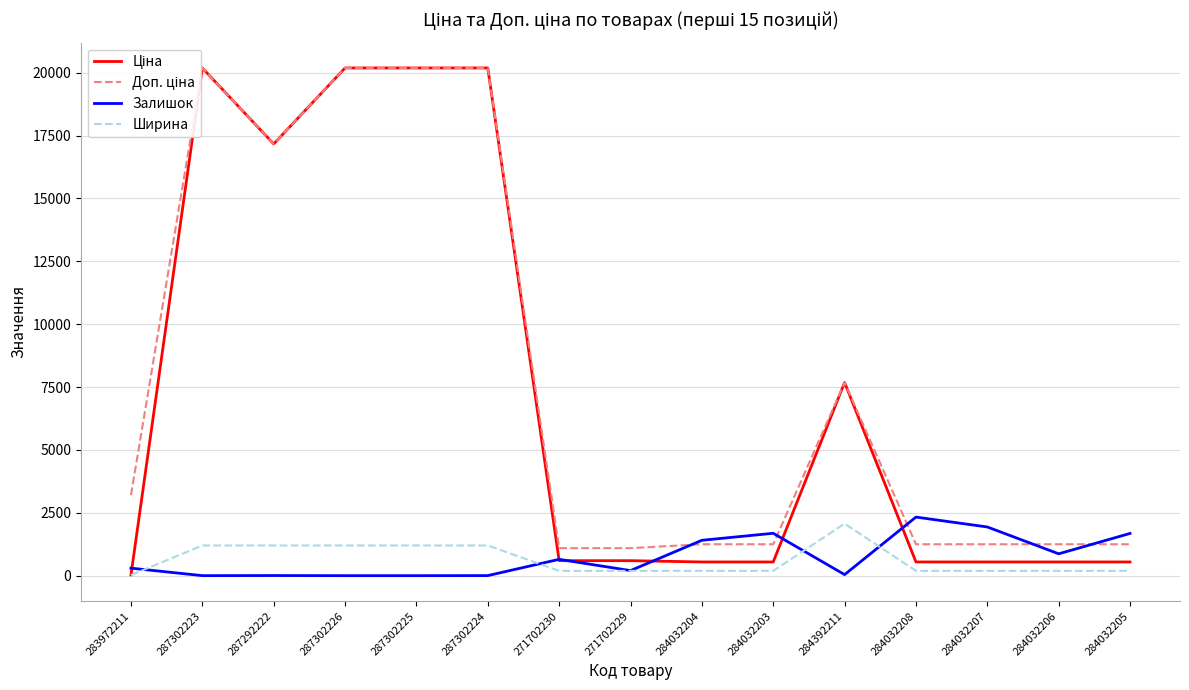

Reading left to right, what are all the values shown in this chart?

Ціна: 283972211=32.0	287302223=20186.0	287292222=17165.0	287302226=20186.0	287302225=20186.0	287302224=20186.0	271702230=596.5	271702229=596.5	284032204=545.0	284032203=545.0	284392211=7680.9	284032208=545.0	284032207=545.0	284032206=545.0	284032205=545.0
Доп. ціна: 283972211=3205.0	287302223=20186.0	287292222=17165.0	287302226=20186.0	287302225=20186.0	287302224=20186.0	271702230=1093.7	271702229=1093.7	284032204=1249.1	284032203=1249.1	284392211=7680.9	284032208=1249.1	284032207=1249.1	284032206=1249.1	284032205=1249.1
Залишок: 283972211=299.0	287302223=1.0	287292222=5.0	287302226=0.0	287302225=0.0	287302224=3.0	271702230=649.0	271702229=202.0	284032204=1407.0	284032203=1685.0	284392211=42.0	284032208=2329.0	284032207=1936.0	284032206=869.0	284032205=1679.0
Ширина: 283972211=23.0	287302223=1200.0	287292222=1200.0	287302226=1200.0	287302225=1200.0	287302224=1200.0	271702230=191.0	271702229=191.0	284032204=191.0	284032203=191.0	284392211=2070.0	284032208=191.0	284032207=191.0	284032206=191.0	284032205=191.0